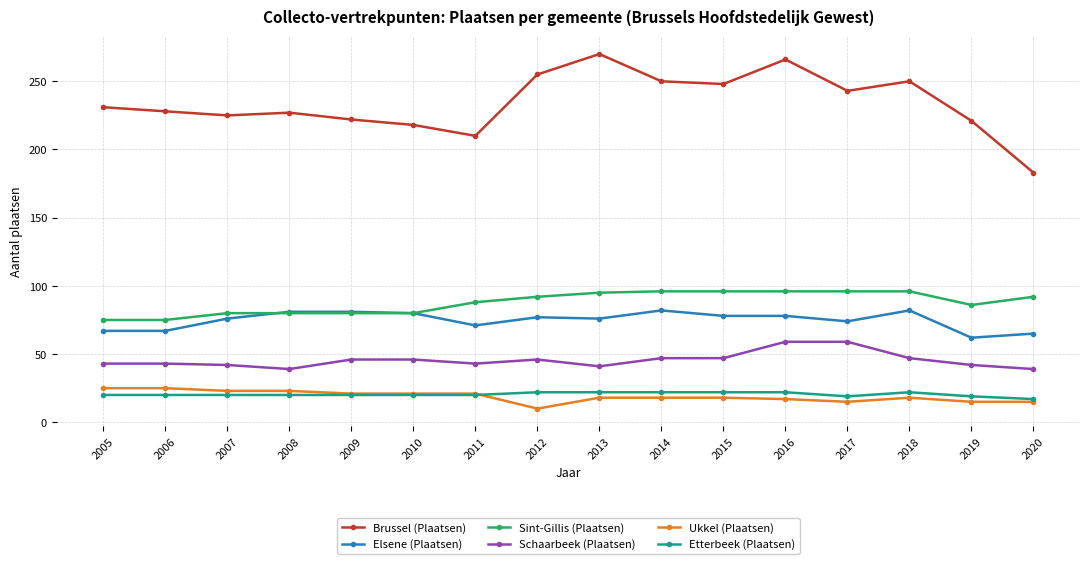

True or false: Etterbeek (Plaatsen) has more than 0 interior local peaks.

True